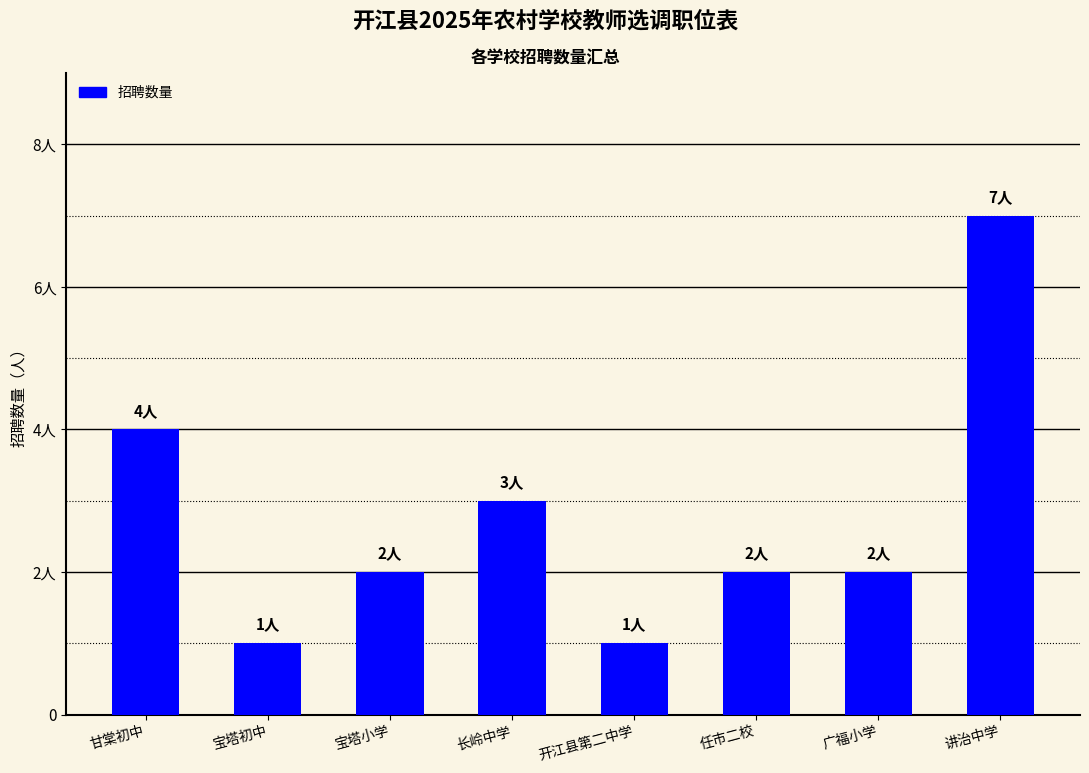

What is the difference between the maximum and second lowest values?

6